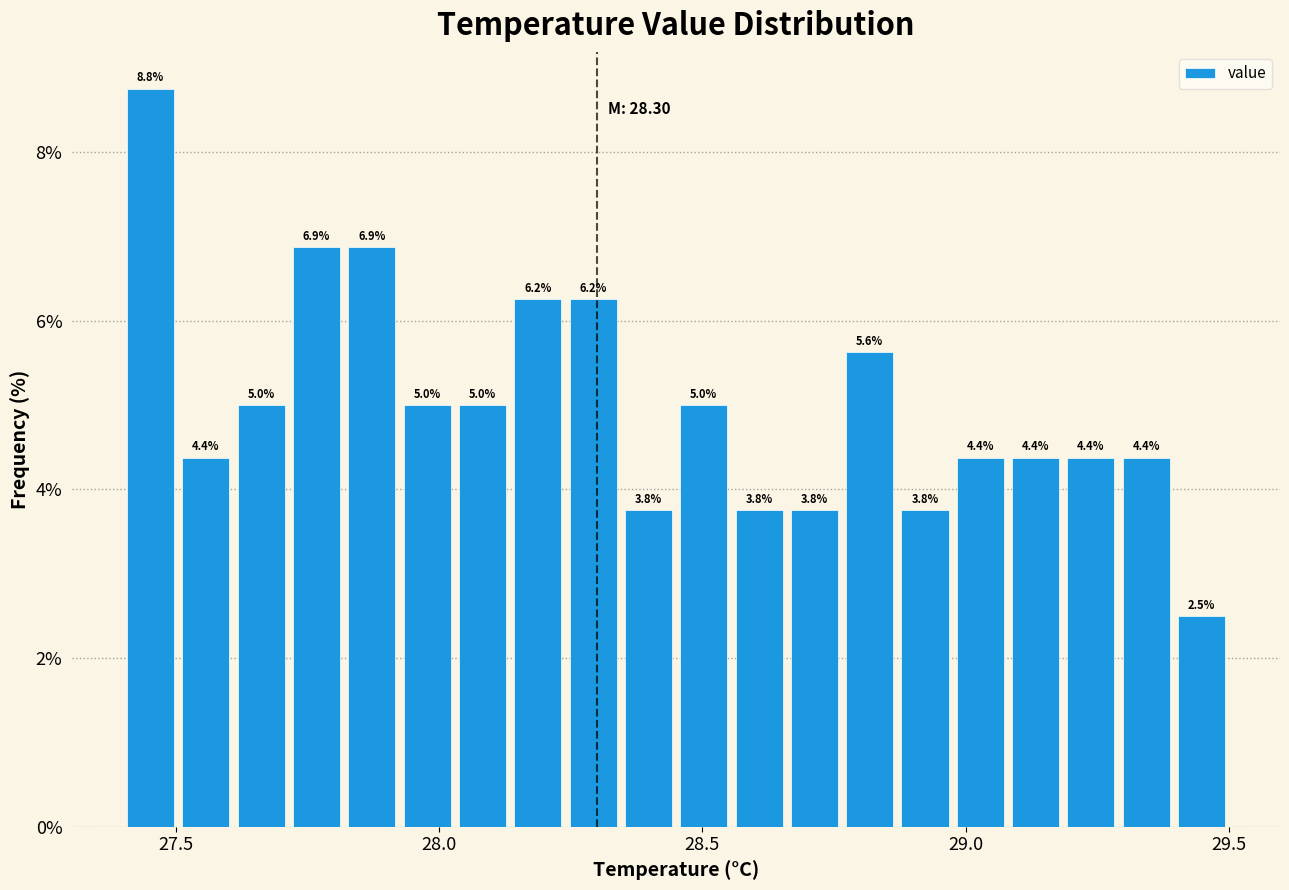

Around what value on the x-axis is the tallest bar? Give the approximate position of its centre, as read against the axis.

27.45